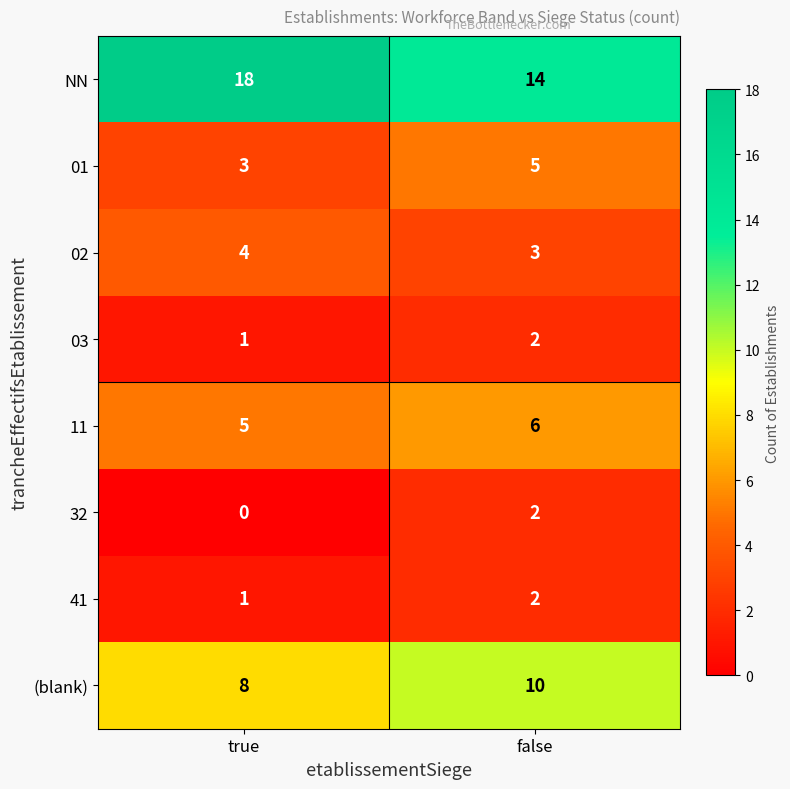

Which series has the widest spread of values?

NN